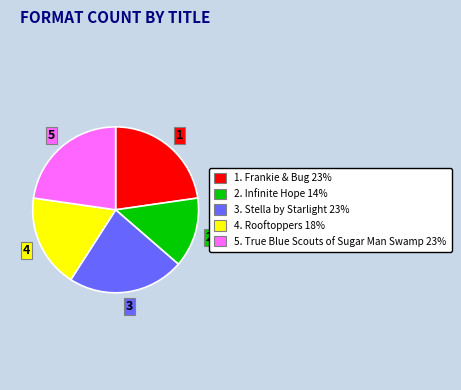

Is there a majority slice in this chart?

No